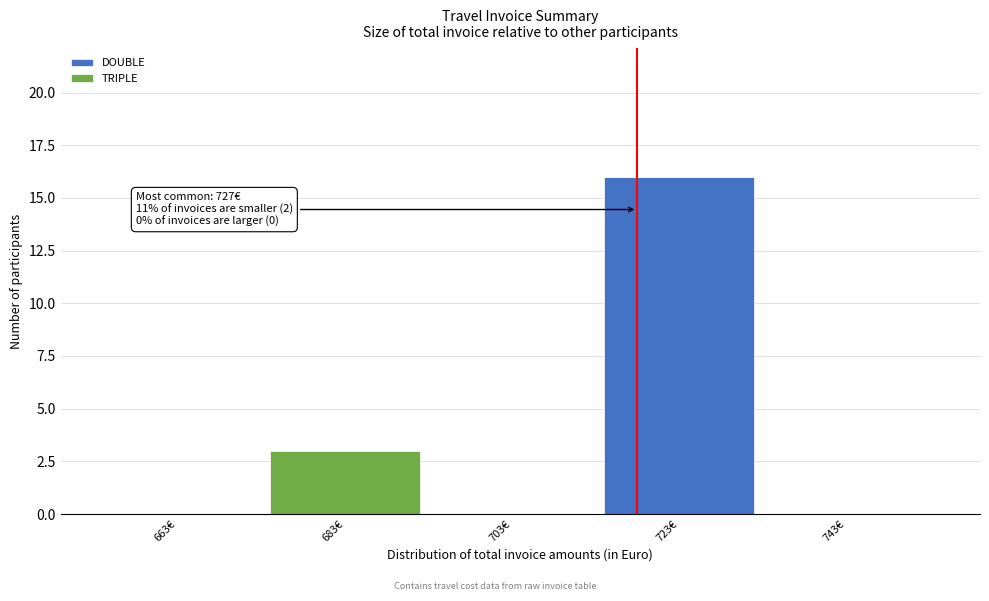

Reading right to left, list the values for the DOUBLE series.

743€=0	723€=16	703€=0	683€=0	663€=0